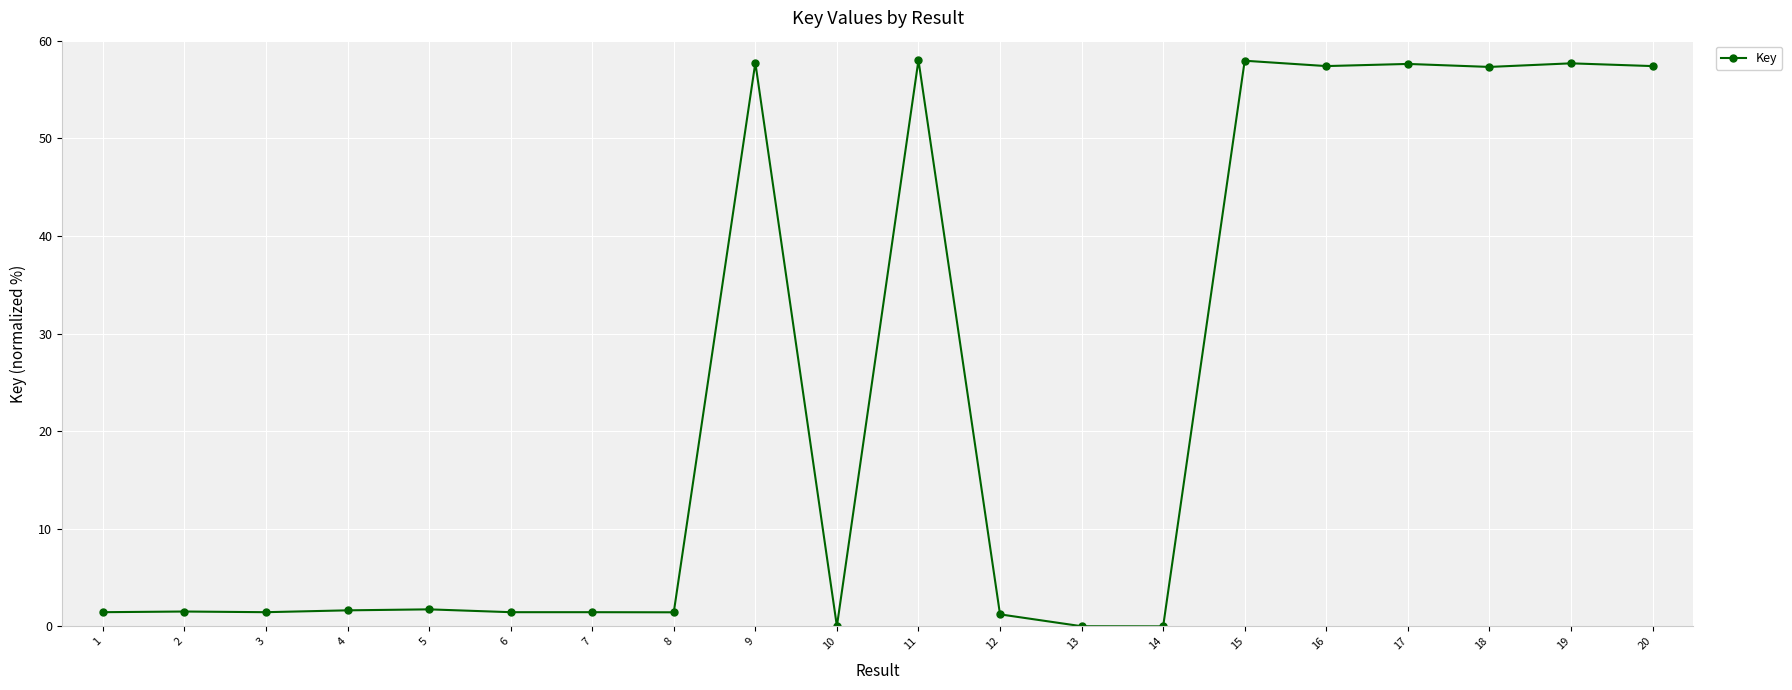

What is the sum of all values?

474.5